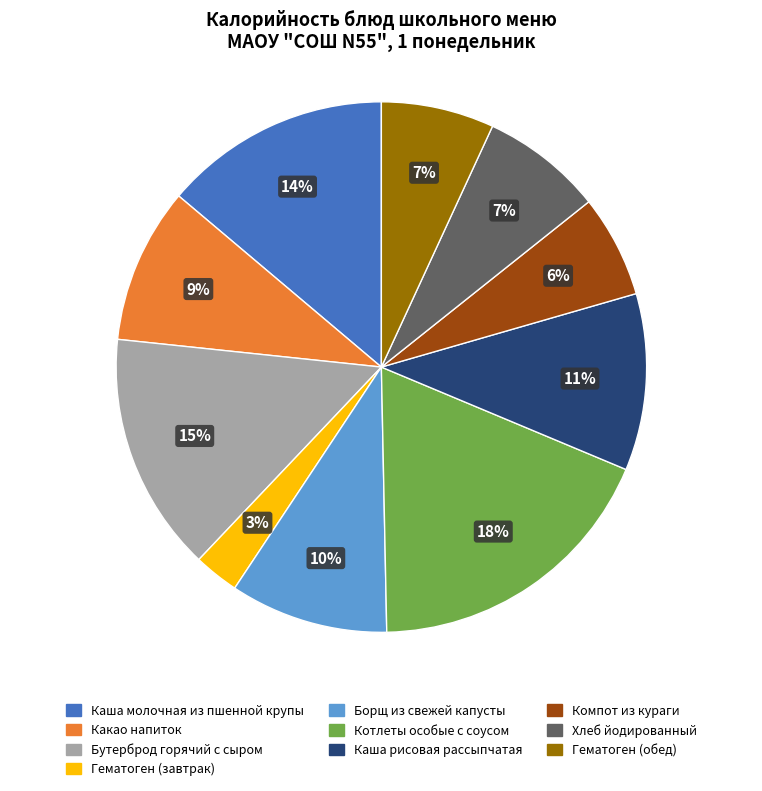

The Каша молочная из пшенной крупы slice represents 14% of the pie. True or false?

True